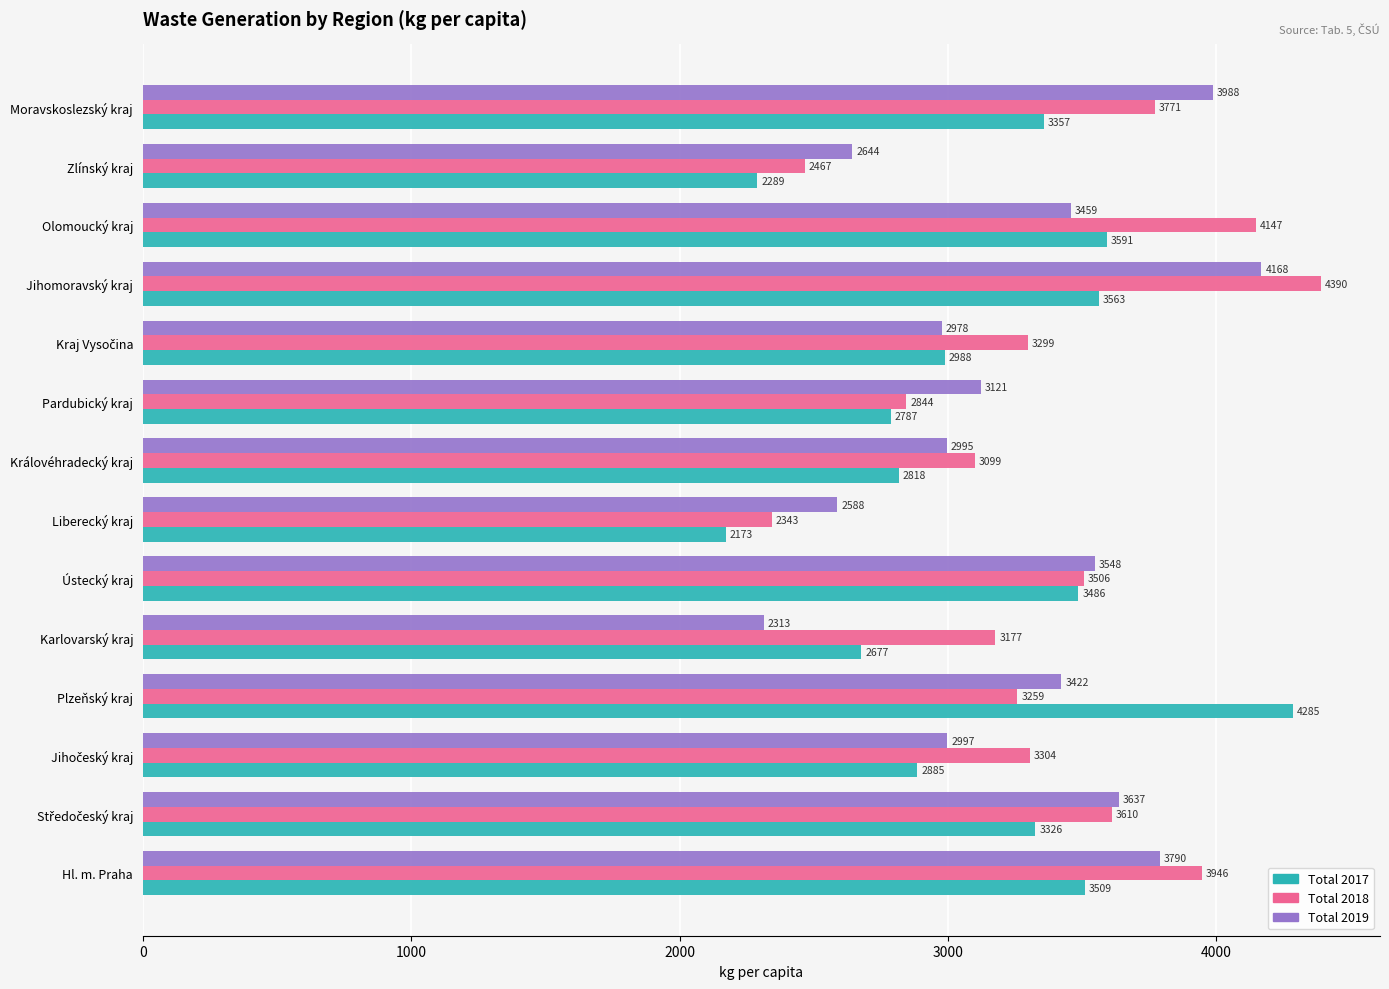

Between Hl. m. Praha and Ústecký kraj, which series saw the biggest shift?

Total 2018